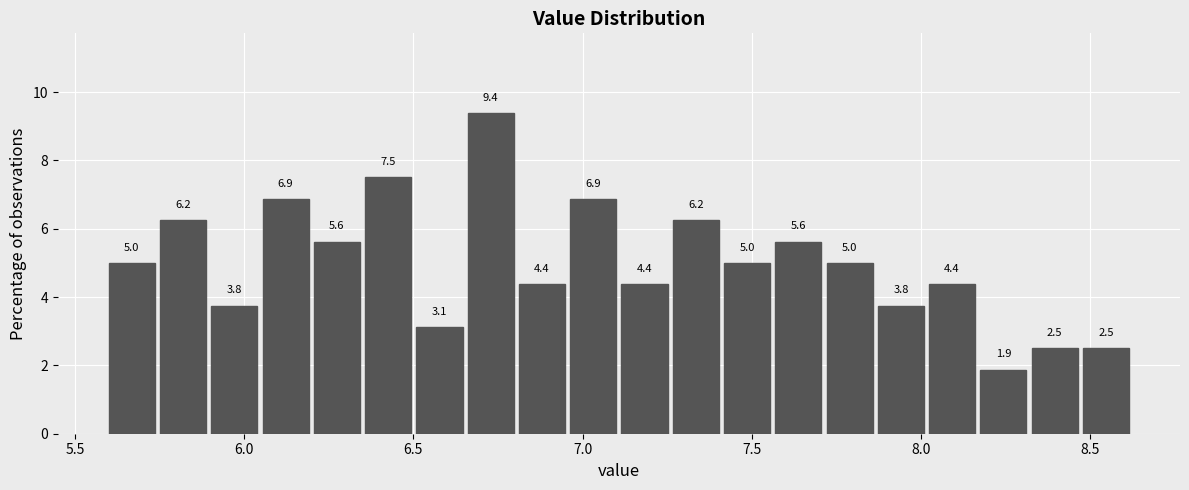

Read against the x-axis, roughly where is the centre of the tallest bar?

6.75